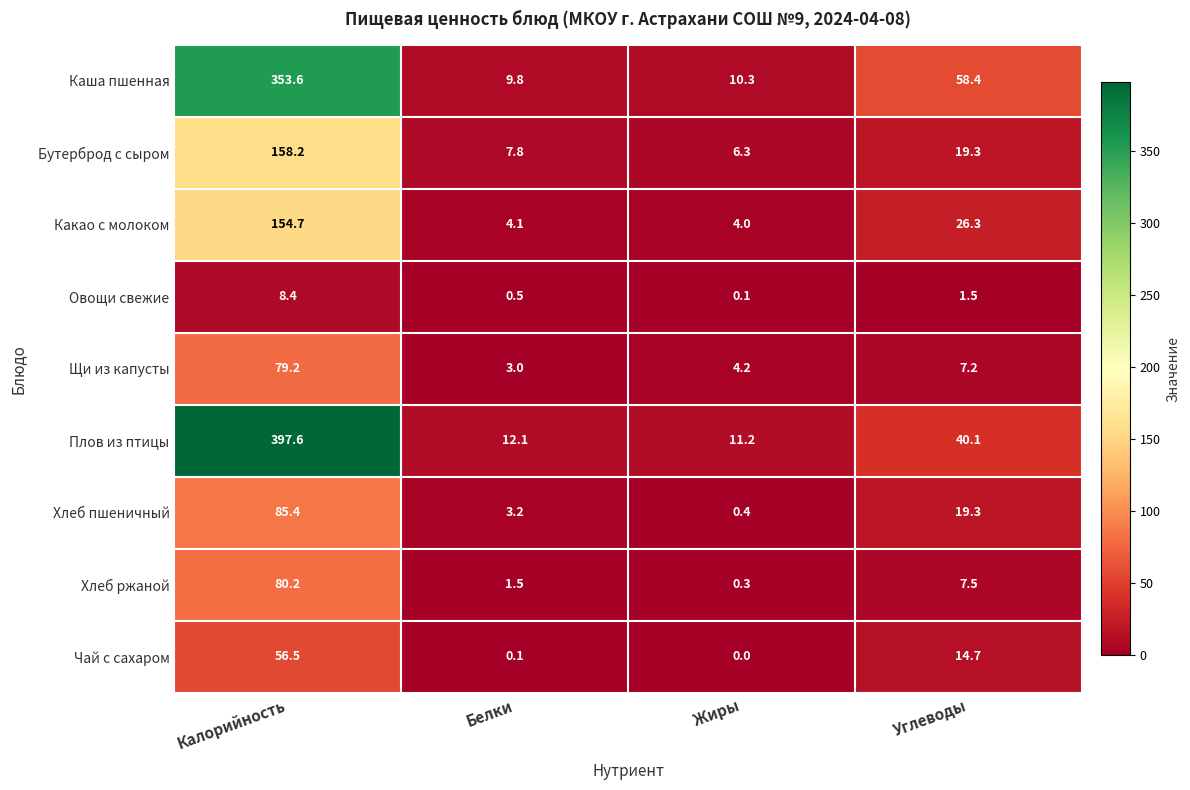

Read the Плов из птицы value at Калорийность.

397.6